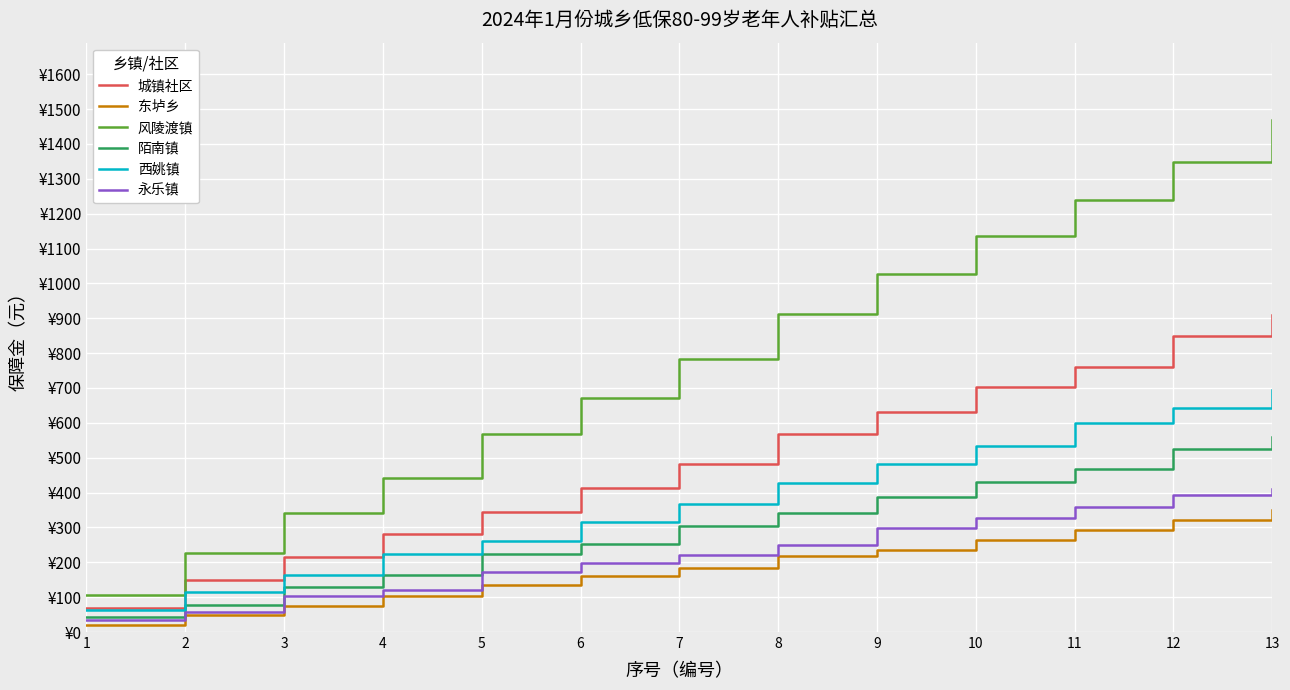

What are all the series names shown in the legend?

城镇社区, 东垆乡, 风陵渡镇, 陌南镇, 西姚镇, 永乐镇